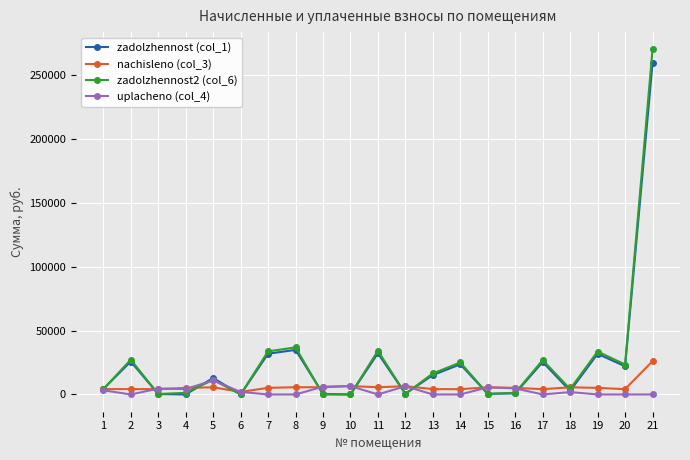

The value of zadolzhennost2 (col_6) at 21 is 181703.5. True or false?

False